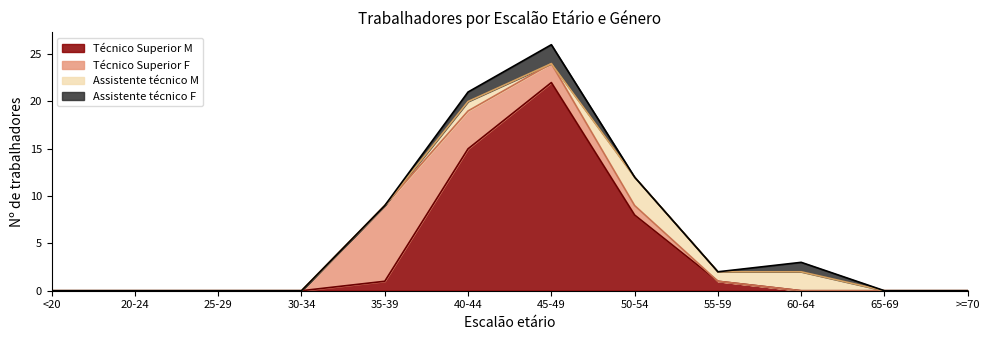

Where is Assistente técnico F (line) nearest to the value 13?

50-54